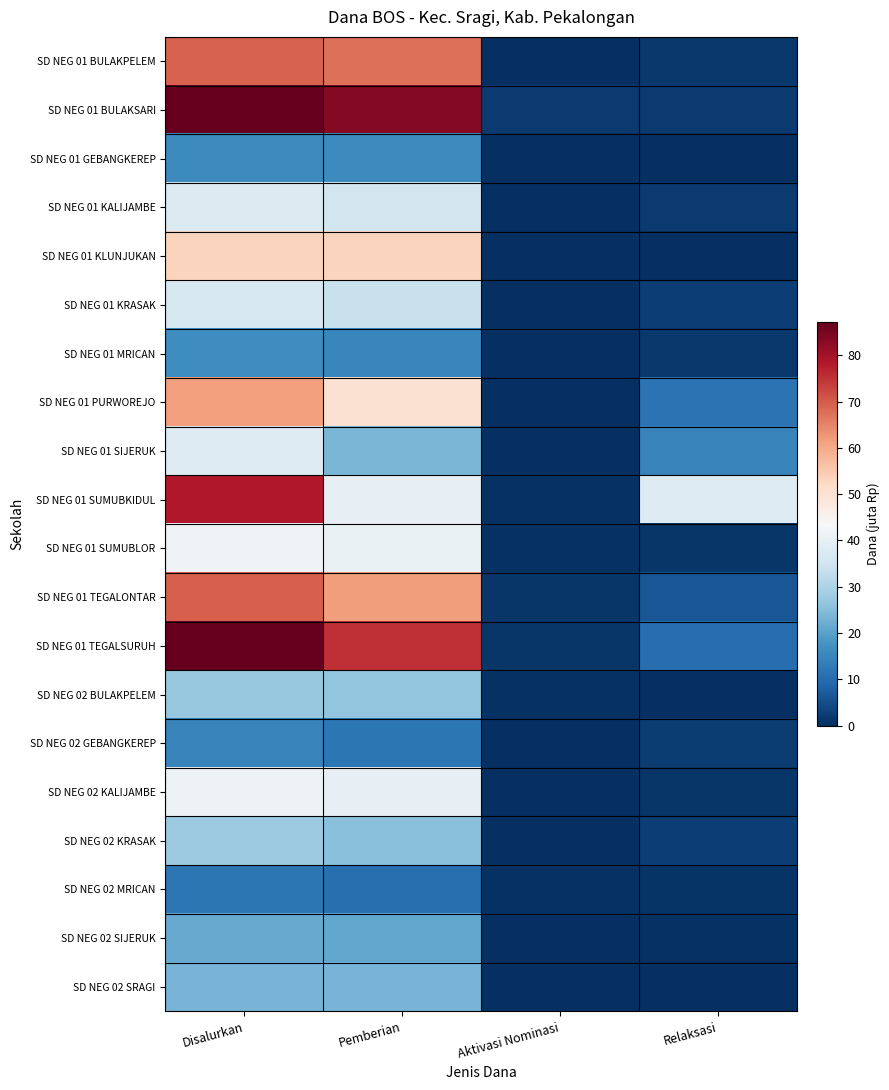

At how many categories does at least one series exceed 0?

4